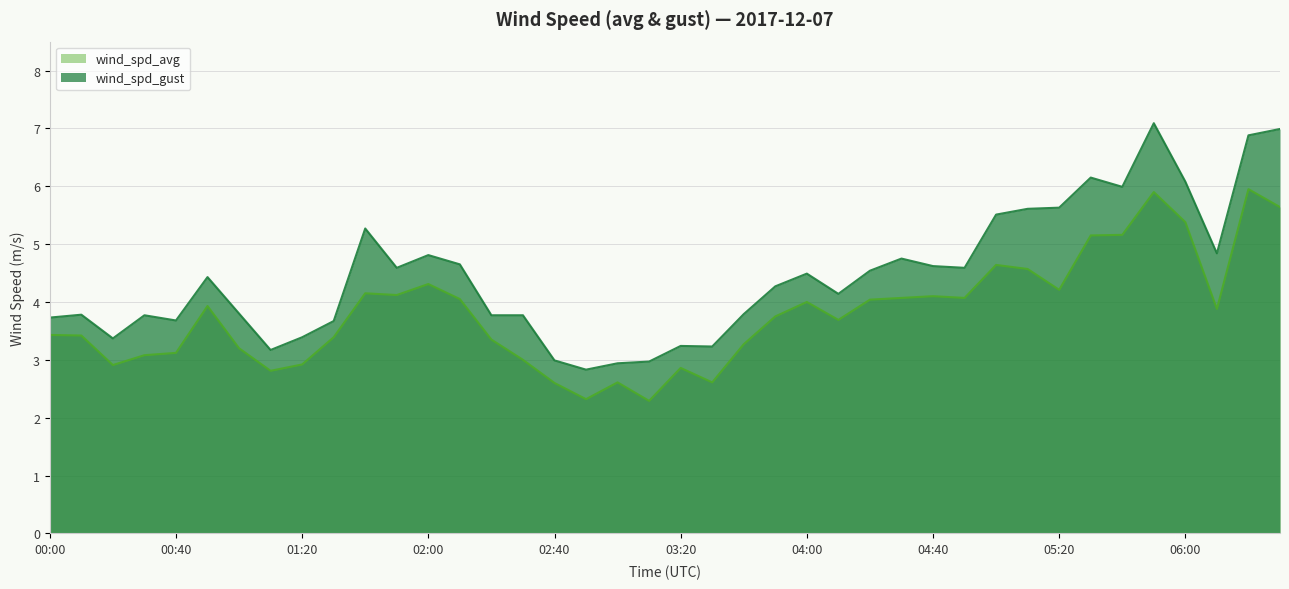

List the series in order of their overall mean, lowest first.

wind_spd_avg, wind_spd_gust